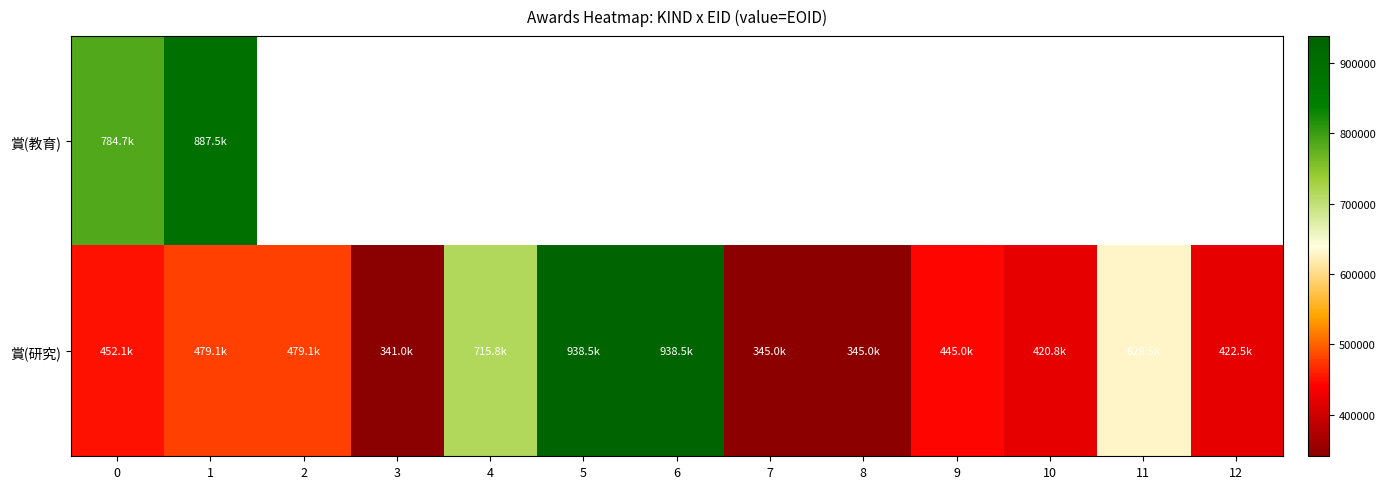

Rank the series by their maximum value, from highest to lowest.

賞(研究), 賞(教育)